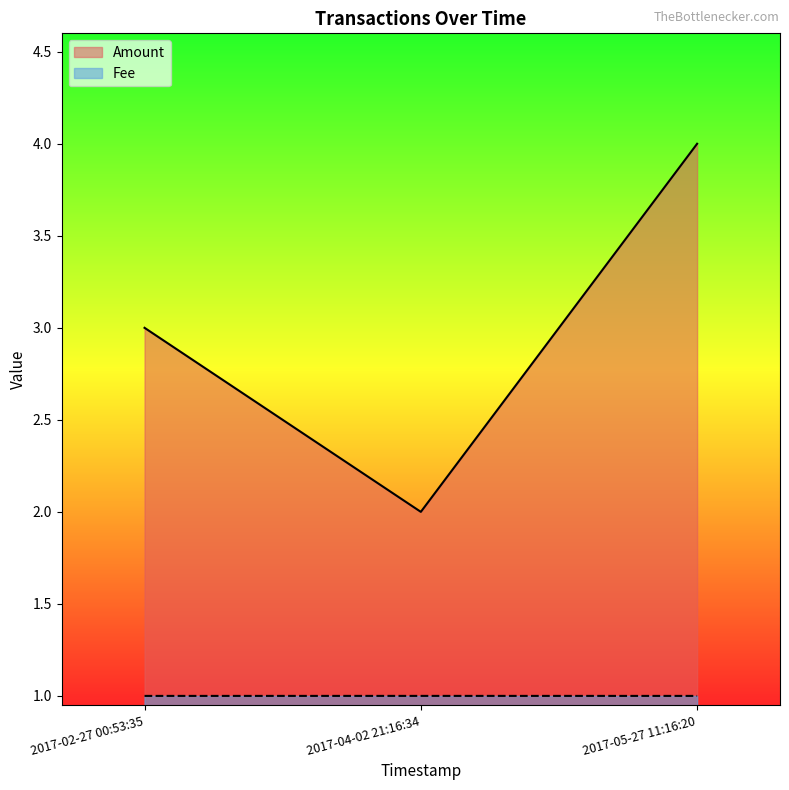

How many Fee values are between 1 and 2?

3